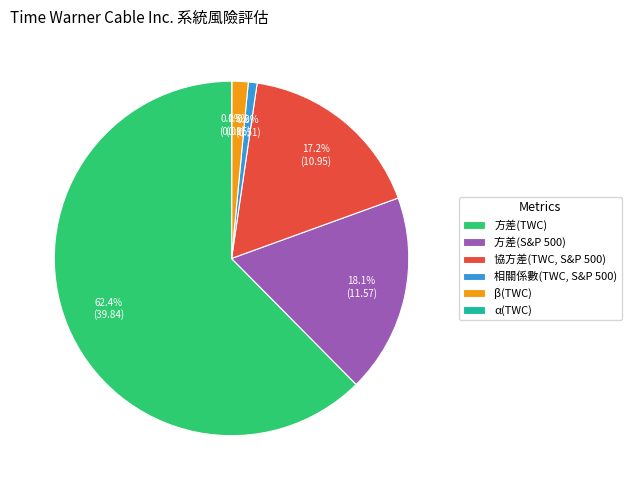

Which has a higher value, 相關係數(TWC, S&P 500) or 協方差(TWC, S&P 500)?

協方差(TWC, S&P 500)